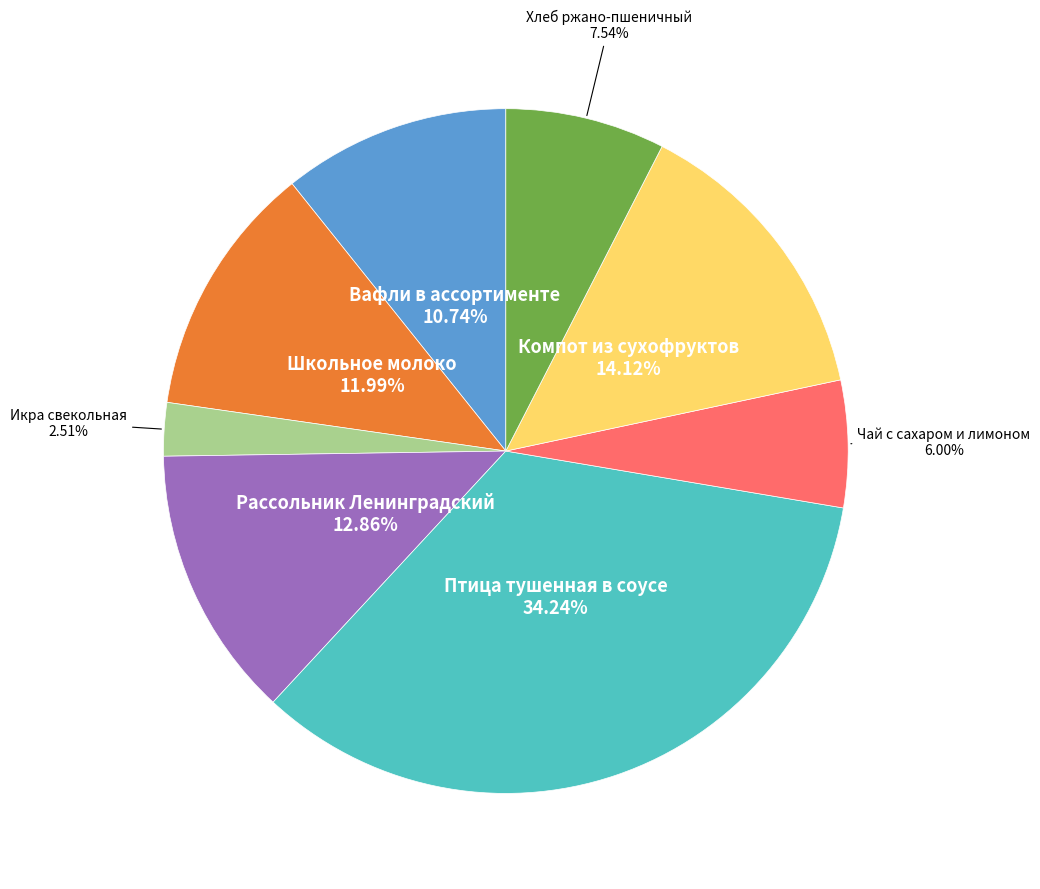

How many segments does this pie chart have?

8